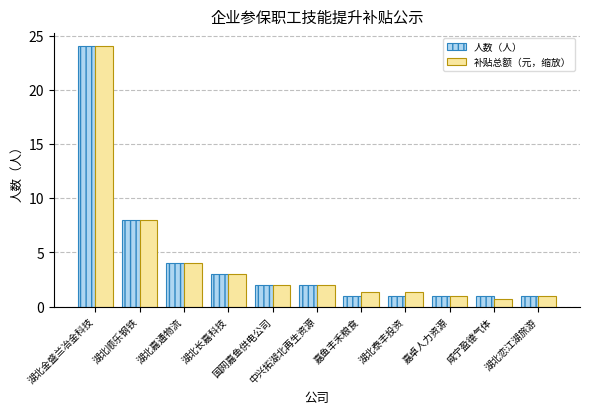

What is the difference between the second highest and minimum values in the 补贴总额（元，缩放） series?

7.3